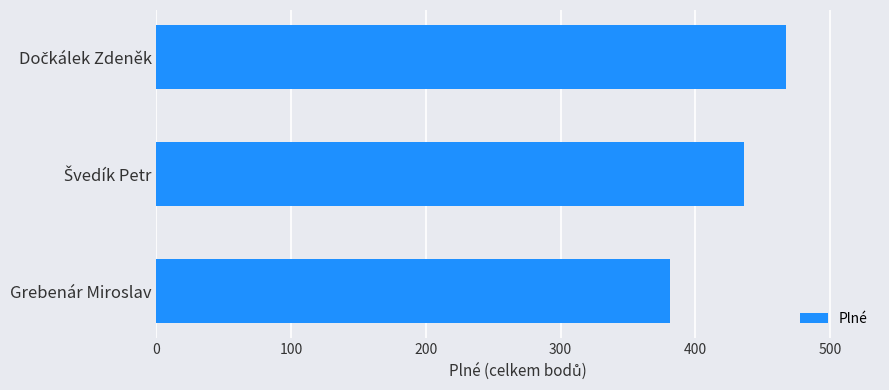

What is the value of the 3rd bar from the top?

381